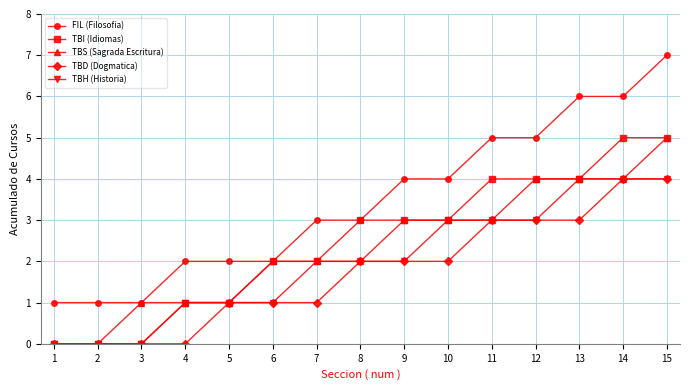

What are all the series names shown in the legend?

FIL (Filosofia), TBI (Idiomas), TBS (Sagrada Escritura), TBD (Dogmatica), TBH (Historia)